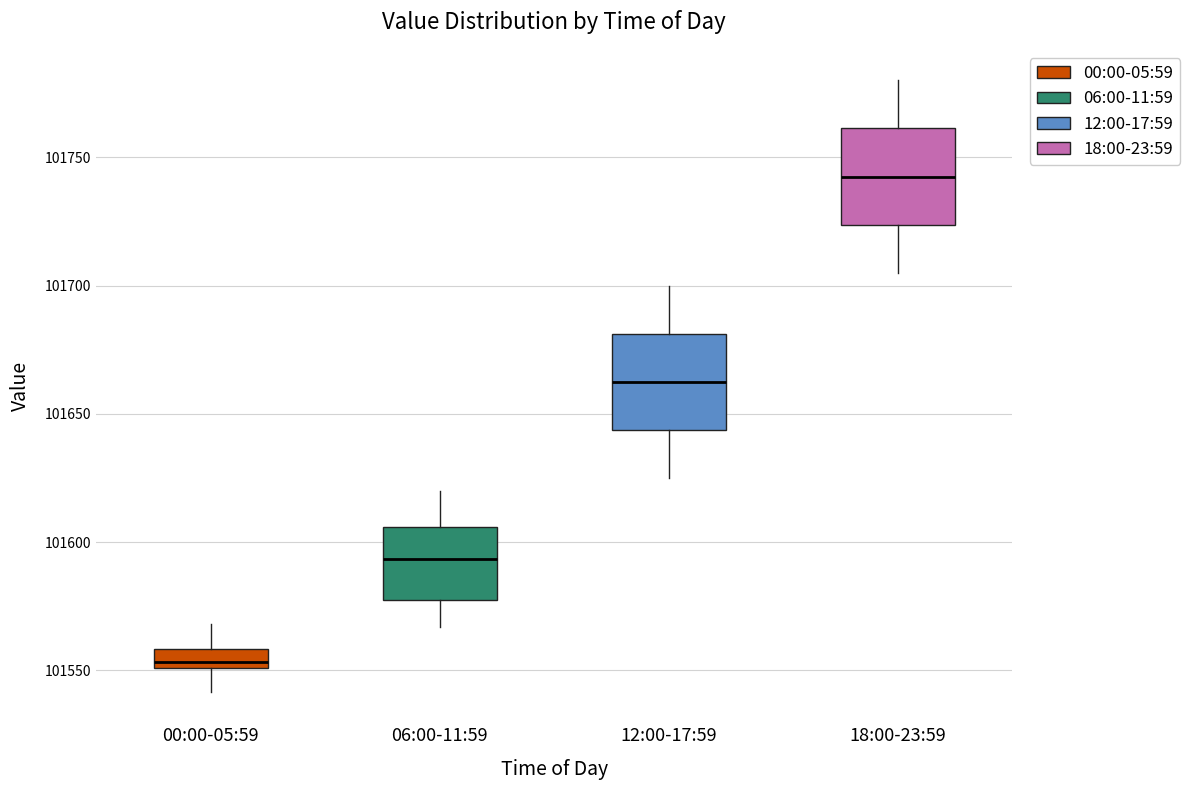

Reading left to right, transcribe this box plot: for each box, give where its median line is, the range the box spans, and where its two whiskers end, as read against the y-axis. The values are not printed on the chart, so give them approximately, as read against the axis.

00:00-05:59: median 101555, box 101550 to 101560, whiskers 101540 to 101570
06:00-11:59: median 101595, box 101575 to 101605, whiskers 101565 to 101620
12:00-17:59: median 101665, box 101645 to 101680, whiskers 101625 to 101700
18:00-23:59: median 101745, box 101725 to 101760, whiskers 101705 to 101780